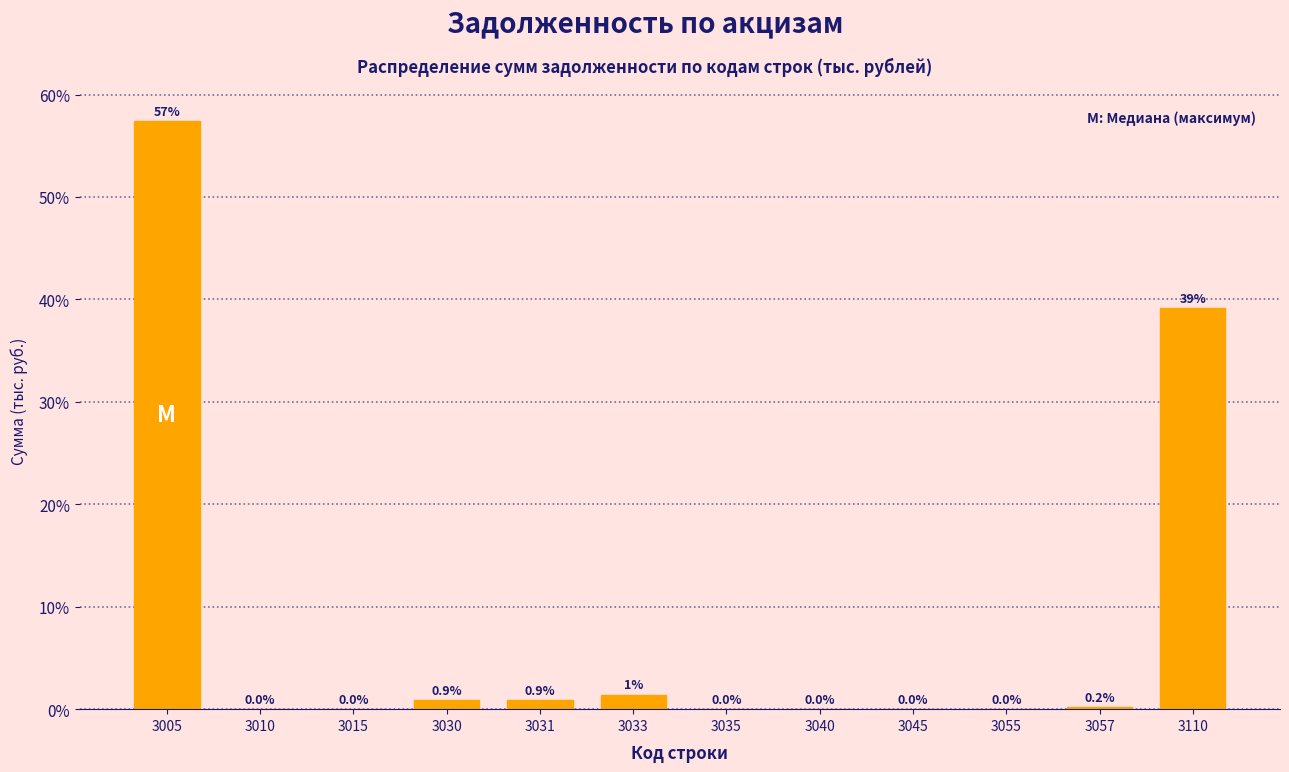

What is the sum of all values?

100.0